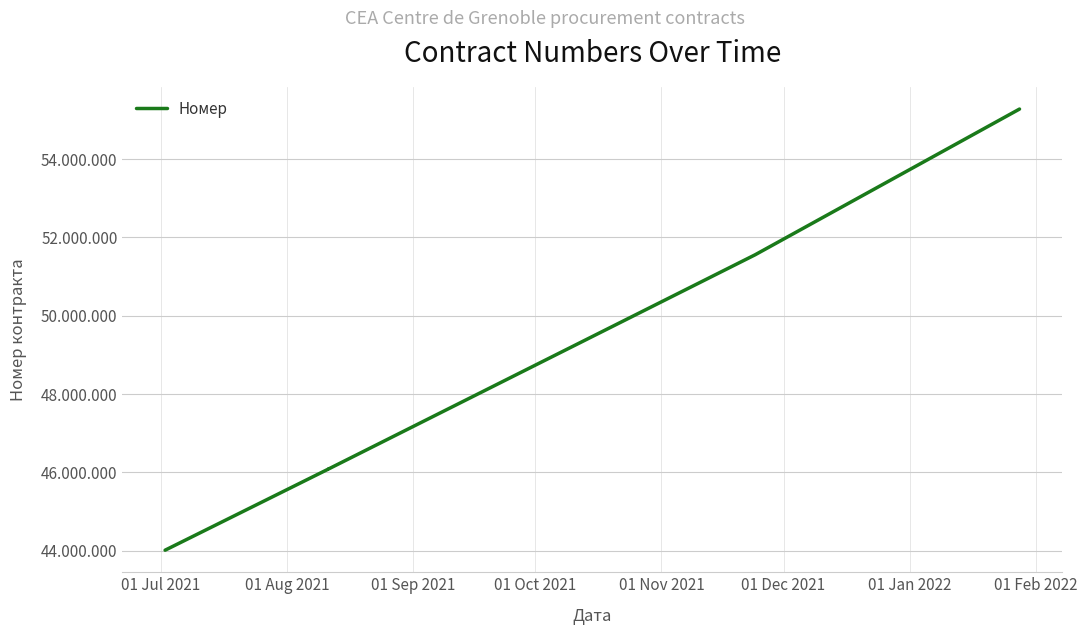

Is it true that the value at 01 Jul 2021 is 44015154?

True